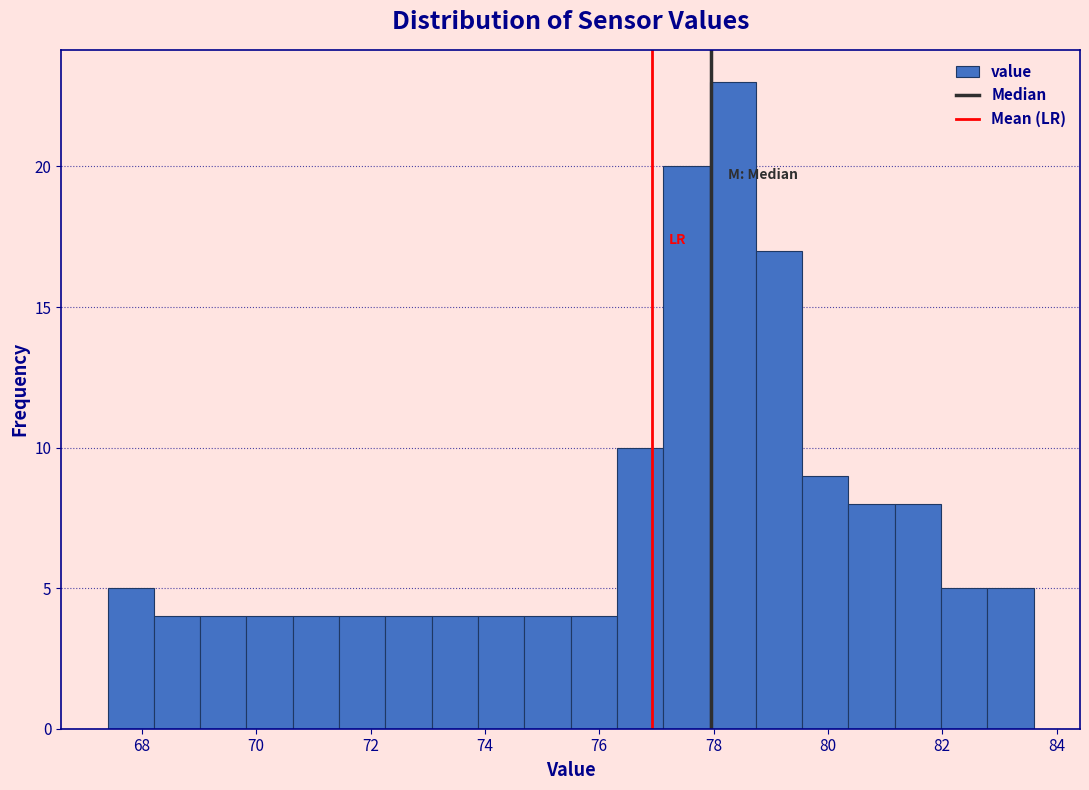

Reading left to right, list every bar in this chart as the range it spans on the x-axis followed by its height. Neither the bar edges nor the heights are printed on the chart, so give them approximately, as read against the axes.

67.4 to 68.2: 5
68.2 to 69.0: 4
69.0 to 69.8: 4
69.8 to 70.6: 4
70.6 to 71.4: 4
71.4 to 72.2: 4
72.2 to 73.0: 4
73.0 to 73.8: 4
73.8 to 74.6: 4
74.6 to 75.6: 4
75.6 to 76.4: 4
76.4 to 77.2: 10
77.2 to 78.0: 20
78.0 to 78.8: 23
78.8 to 79.6: 17
79.6 to 80.4: 9
80.4 to 81.2: 8
81.2 to 82.0: 8
82.0 to 82.8: 5
82.8 to 83.6: 5